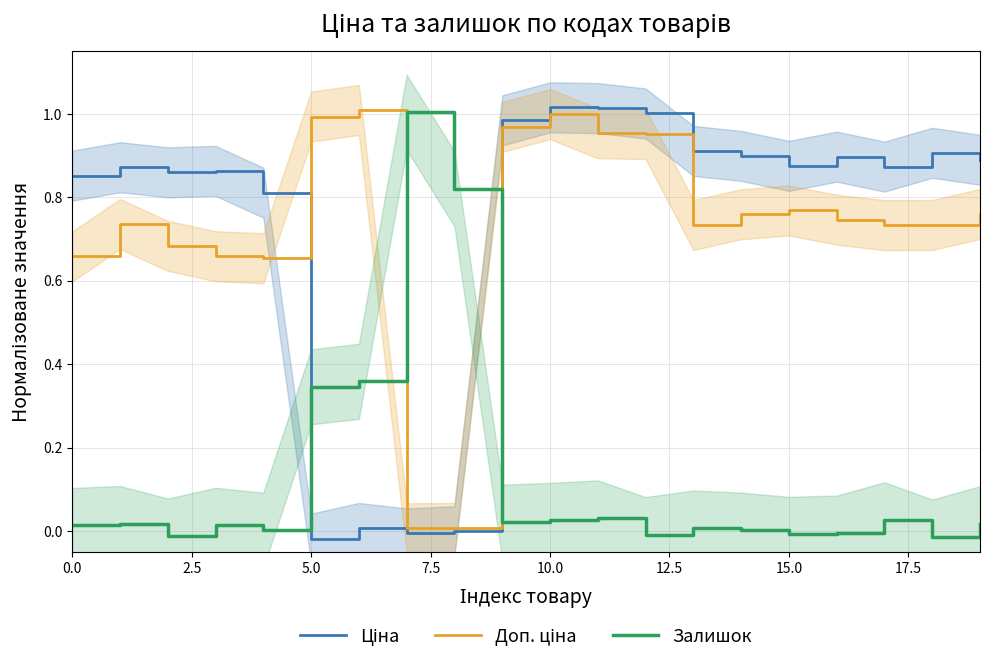

How many values in the Залишок series exceed 0?

15